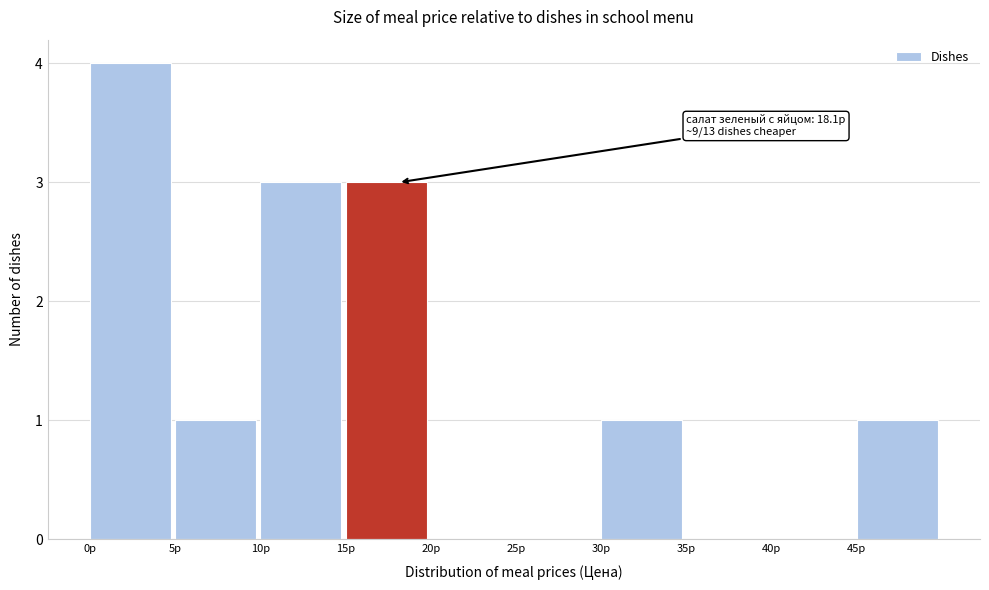

Over which range of the x-axis is the bar tallest?

0 to 5